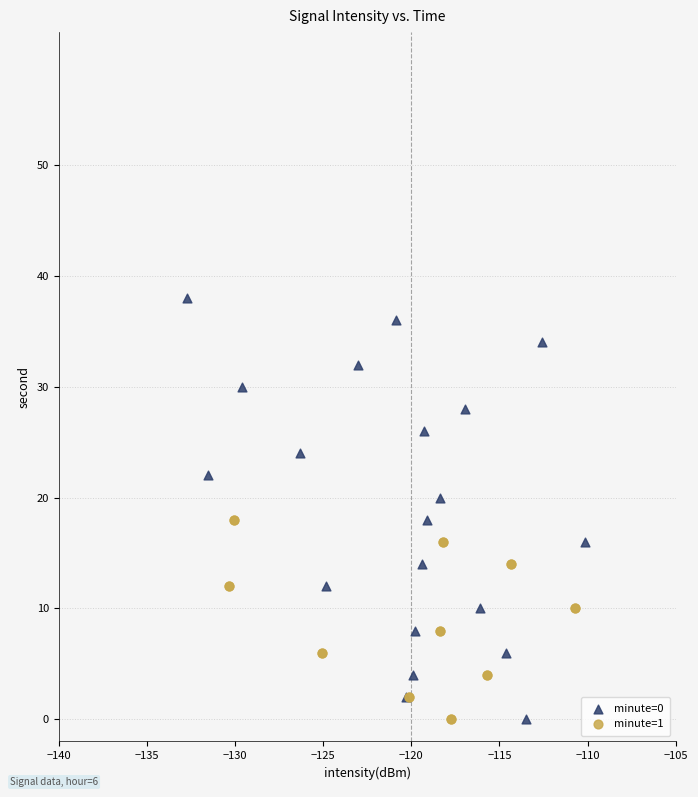

Which series has the largest Y range (max minus min)?

minute=0